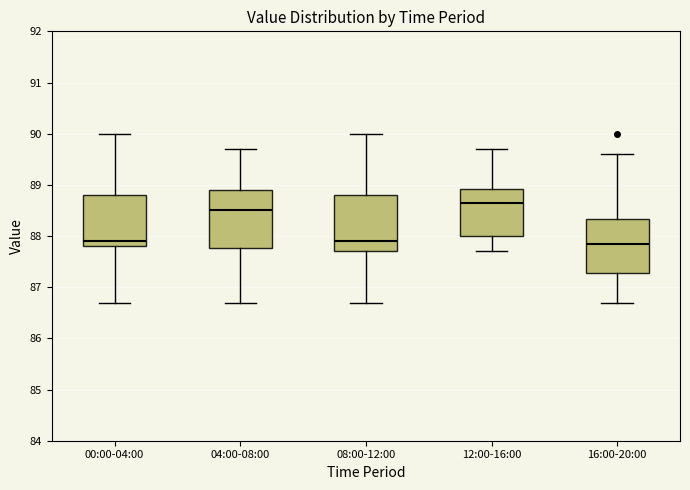

Where is the lower edge of the box for 04:00-08:00 on the y-axis? The values are not printed on the chart, so give them approximately, as read against the axis.

87.8